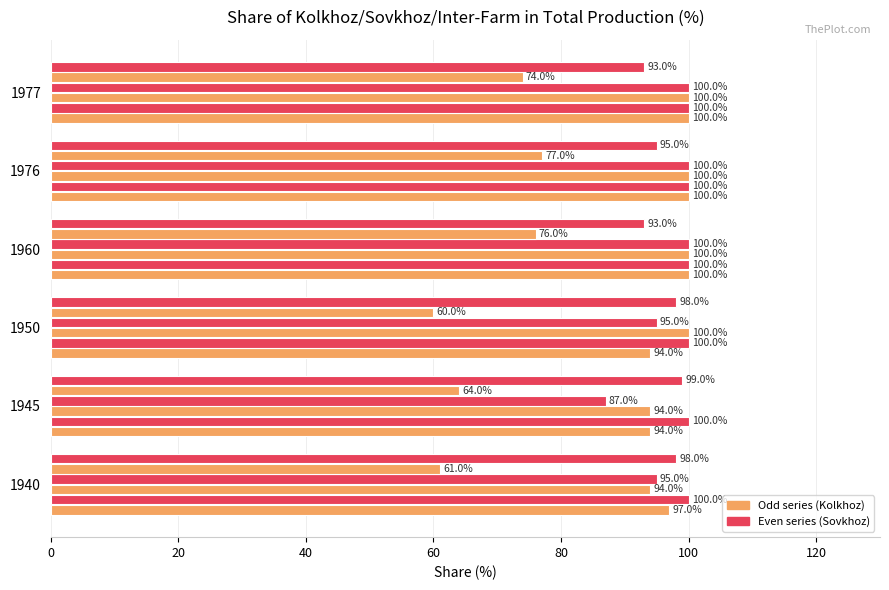

How many series are shown in this chart?

6